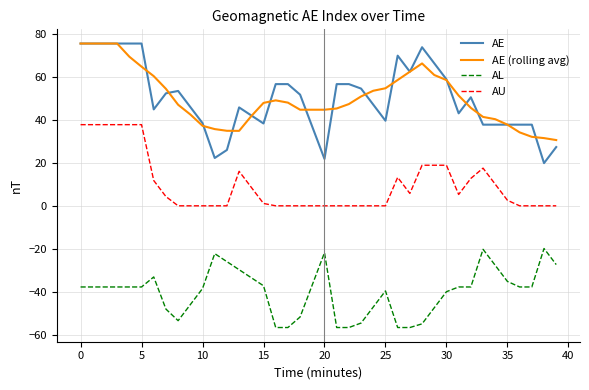

What is the minimum value for AL?

-56.6